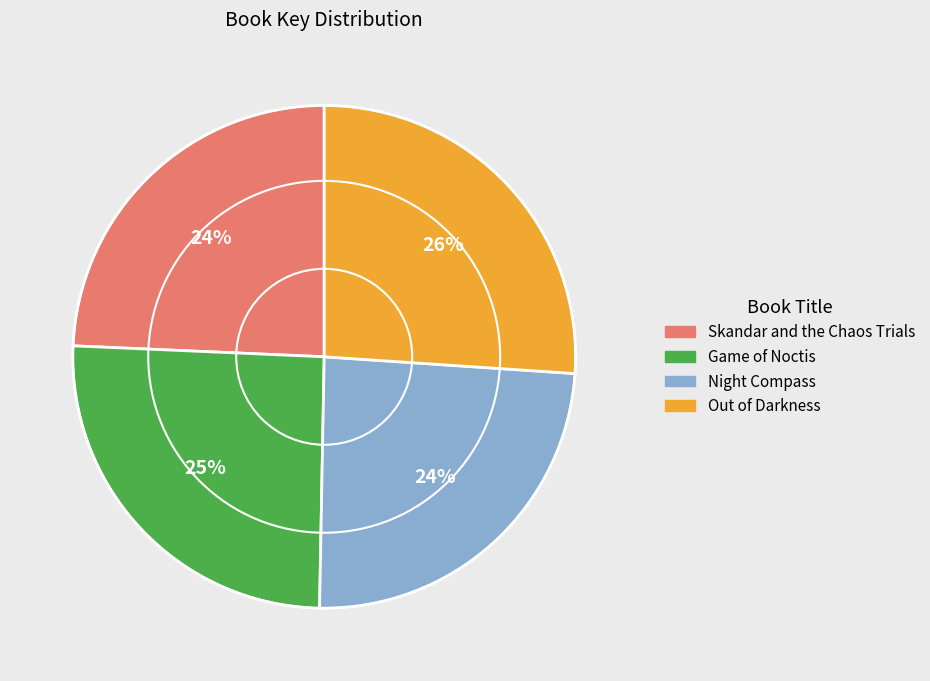

The Skandar and the Chaos Trials slice represents 12% of the pie. True or false?

False